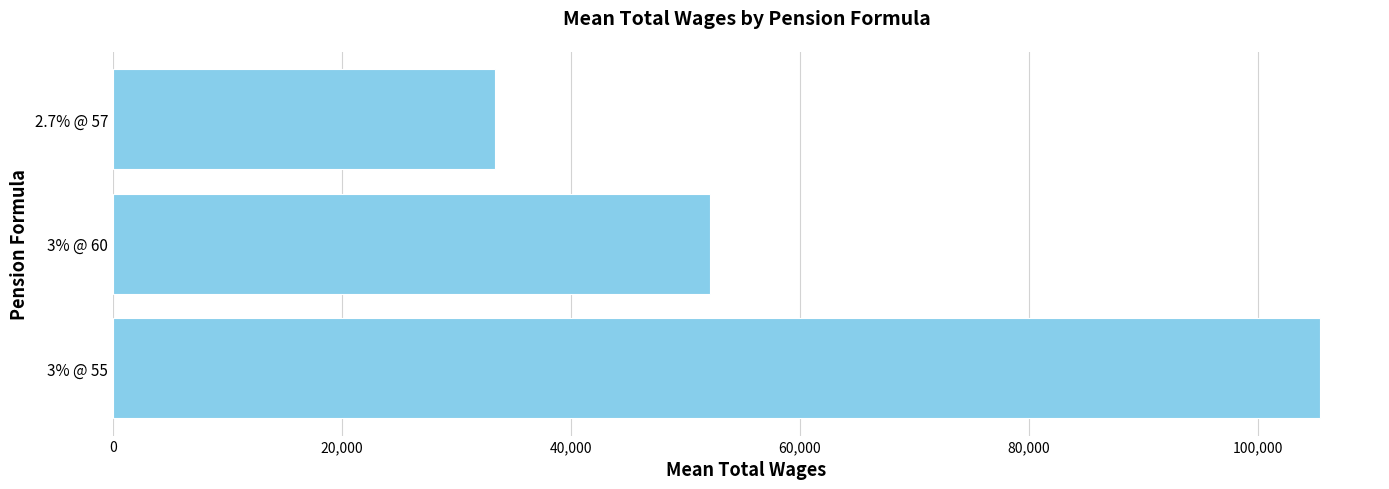

What is the smallest value displayed?

33361.0